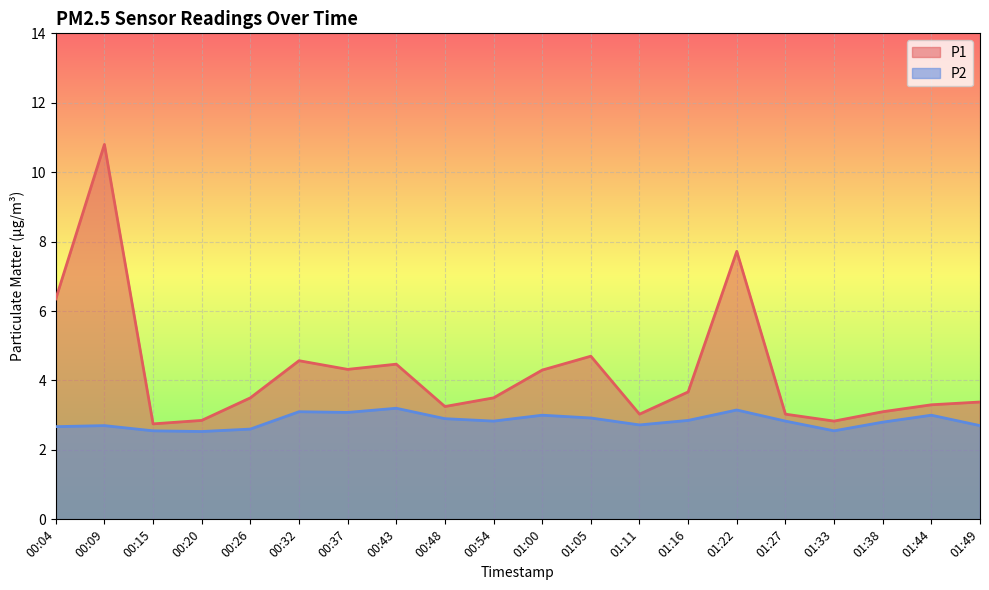

At how many categories does at least one series exceed 7?

2